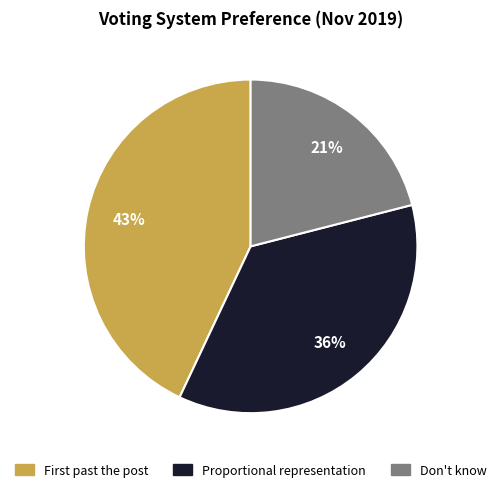

Is Proportional representation the majority of the pie?

No